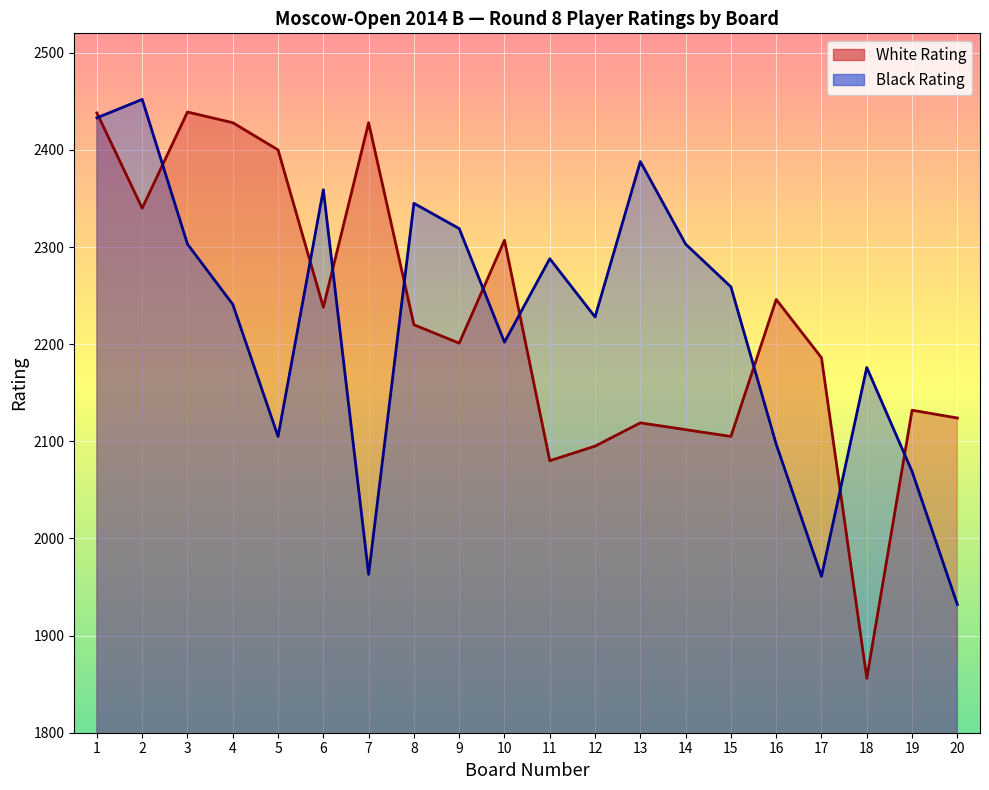

Rank the series at 9 from highest to lowest value.

Black Rating, White Rating